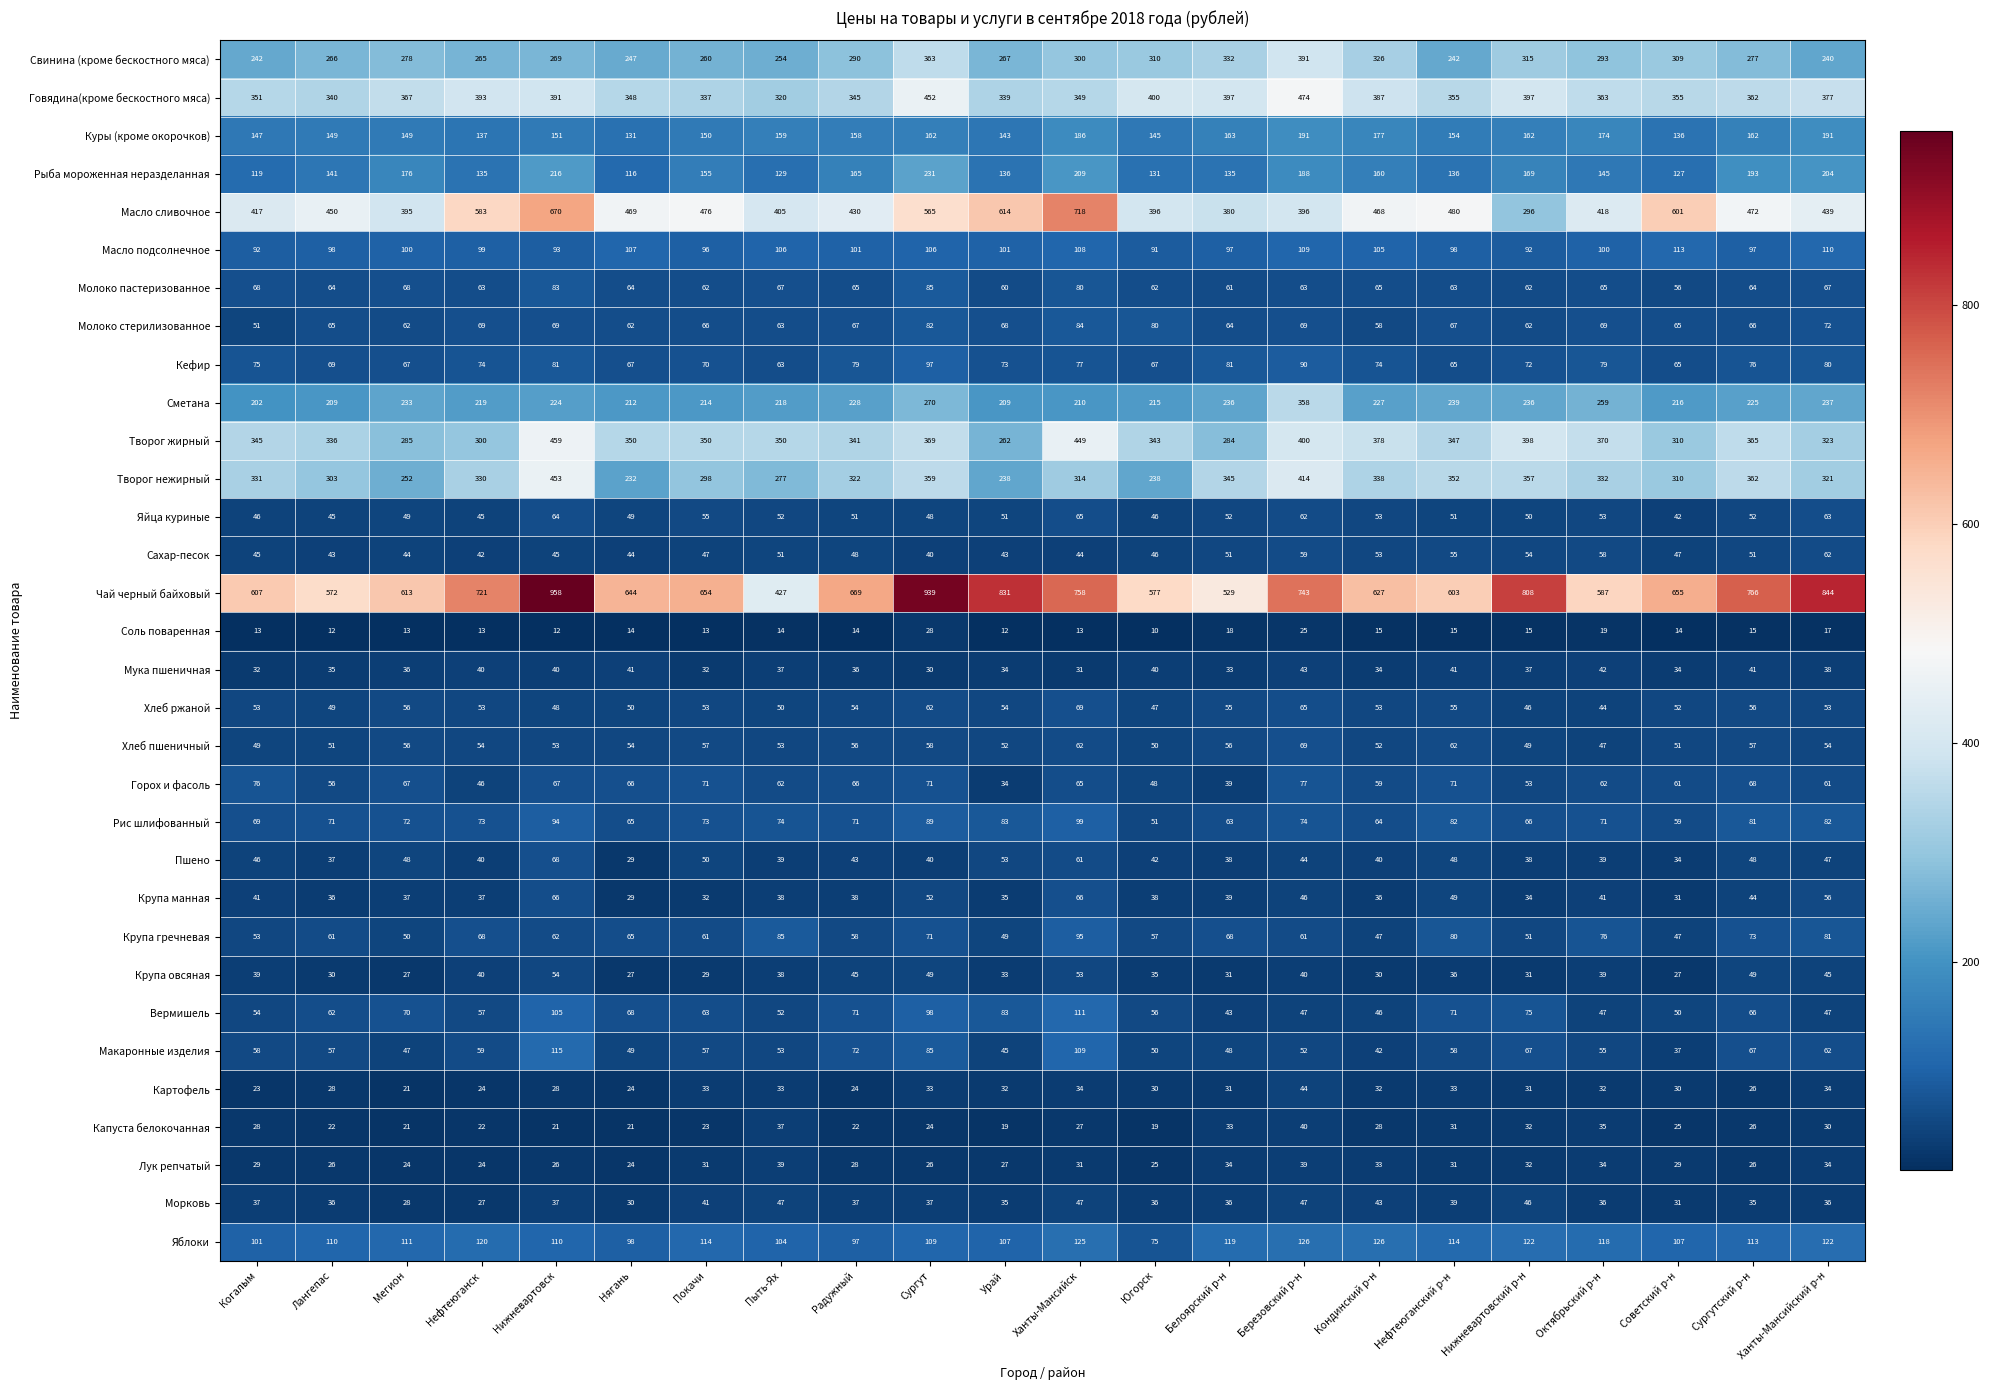

True or false: Мука пшеничная has a value of 58 at Мегион.

False